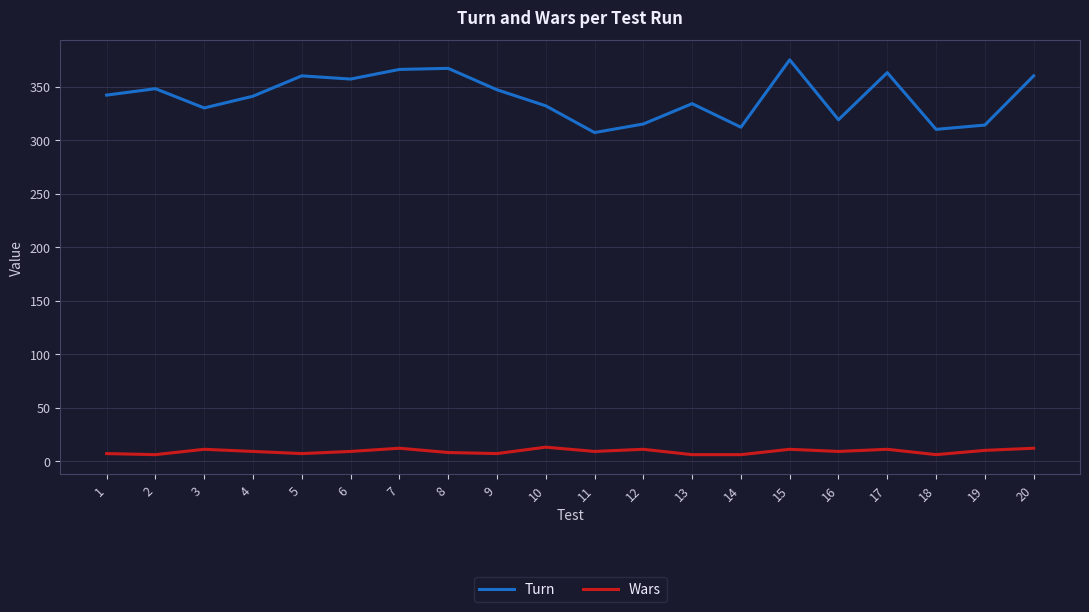

Which category has the highest value across all series?

15